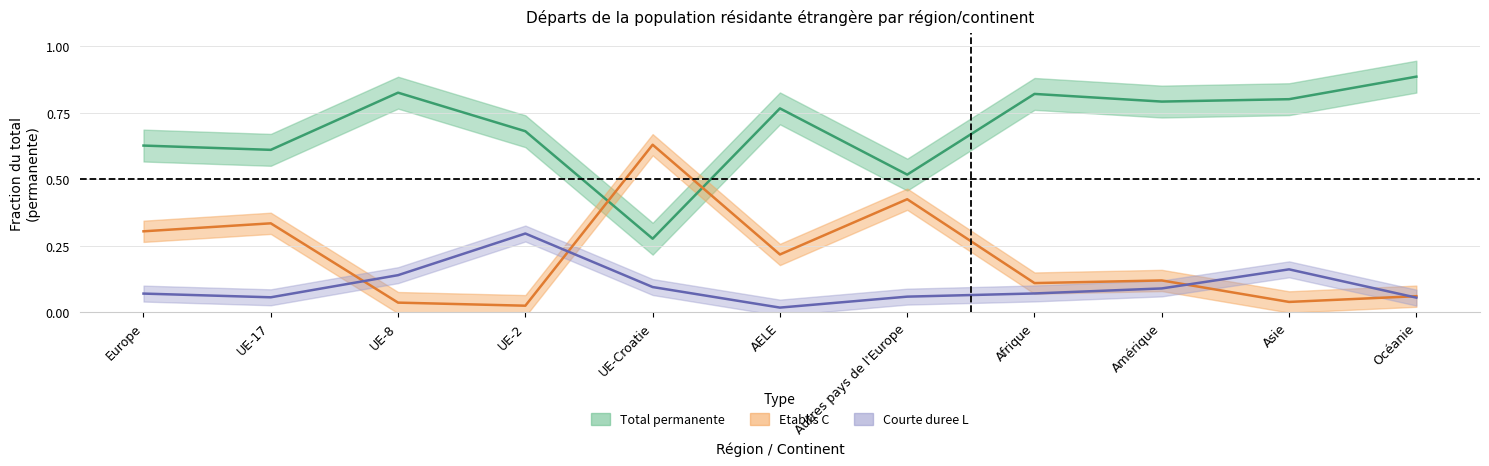

Does the chart display data point markers on the line(s)?

No